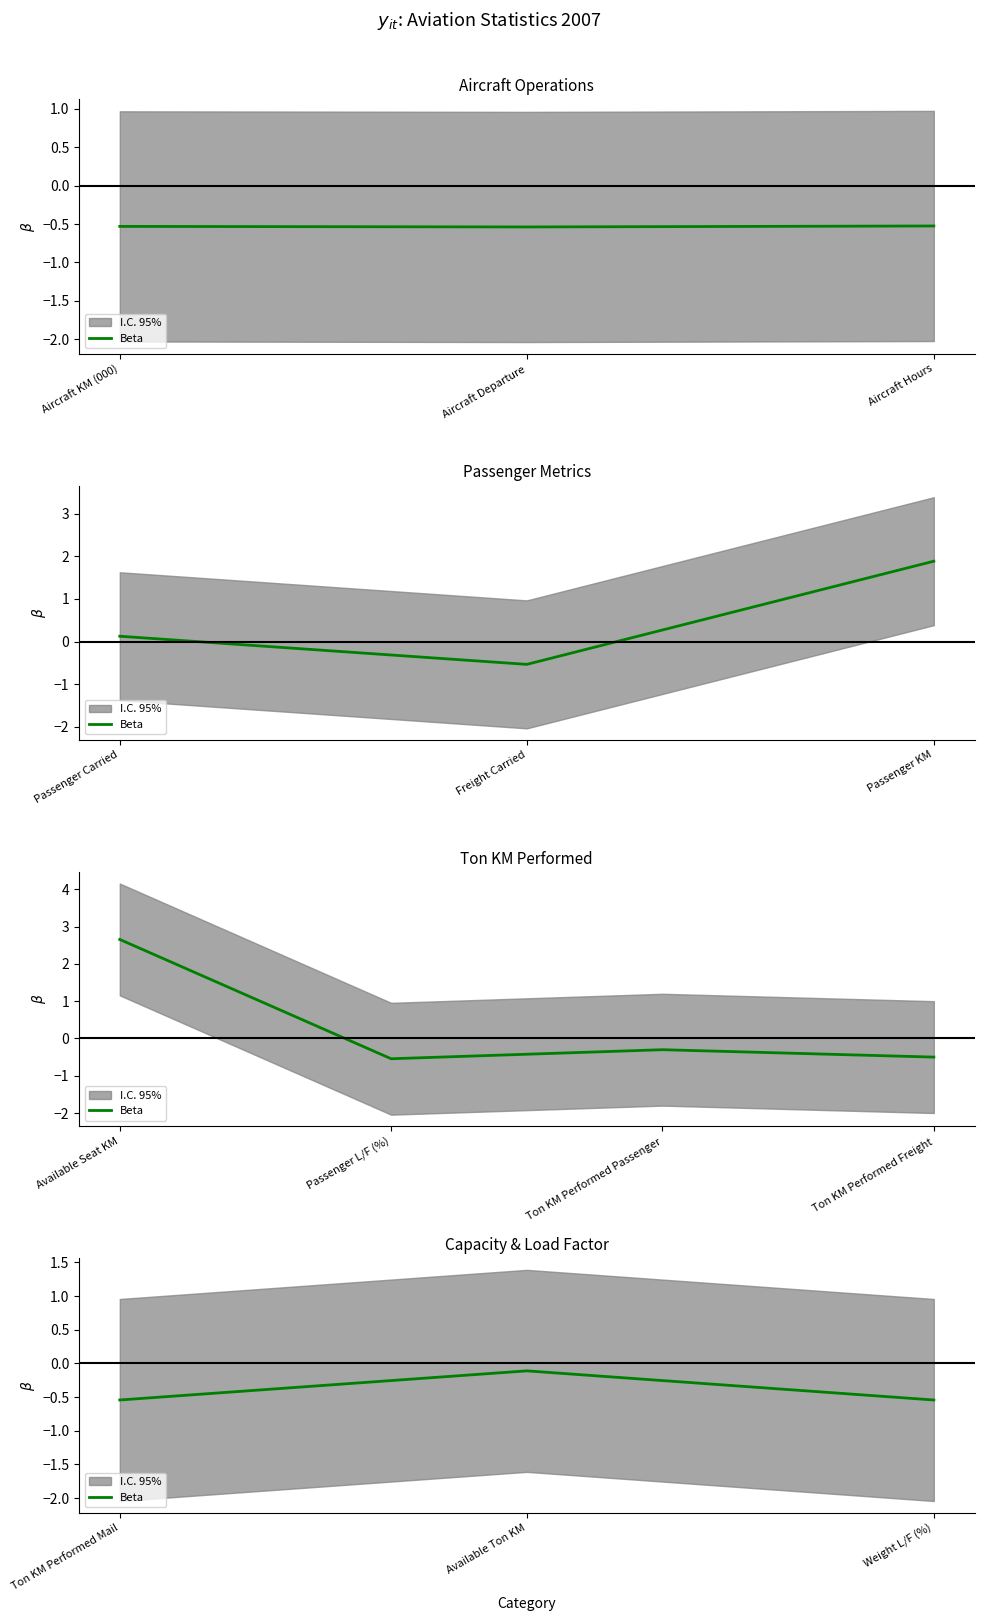

Does the chart have visible grid lines?

No